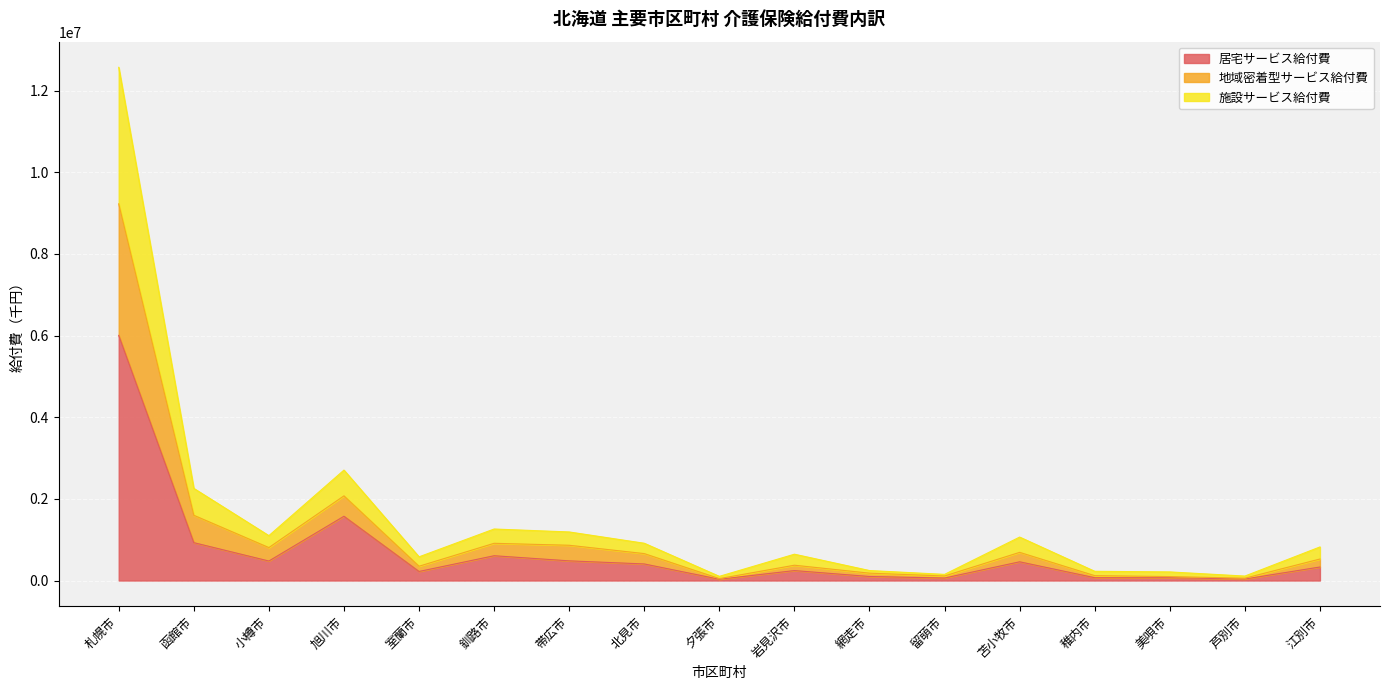

At which category is the sum across all series the highest?

札幌市